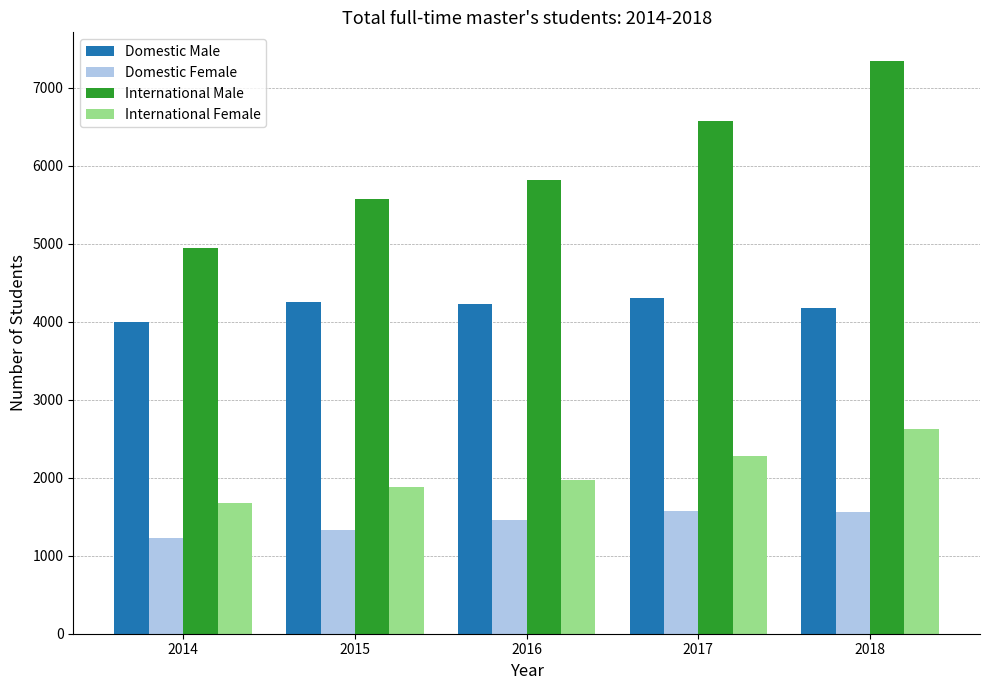

Which series changed the most between 2015 and 2017?

International Male